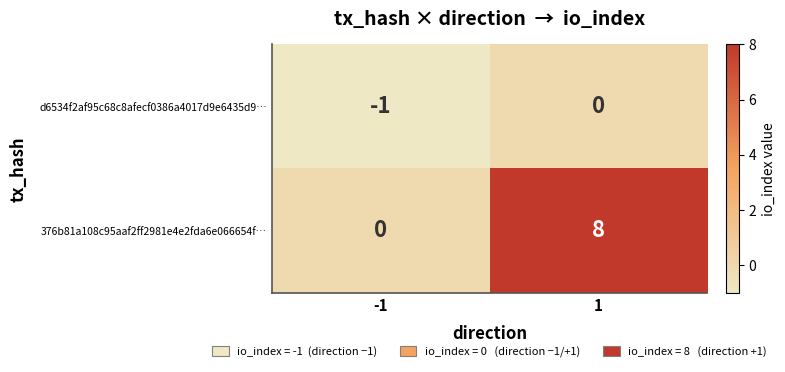

The d6534f2af95c68c8afecf0386a4017d9e6435d9… series shows 1 at 1. True or false?

False